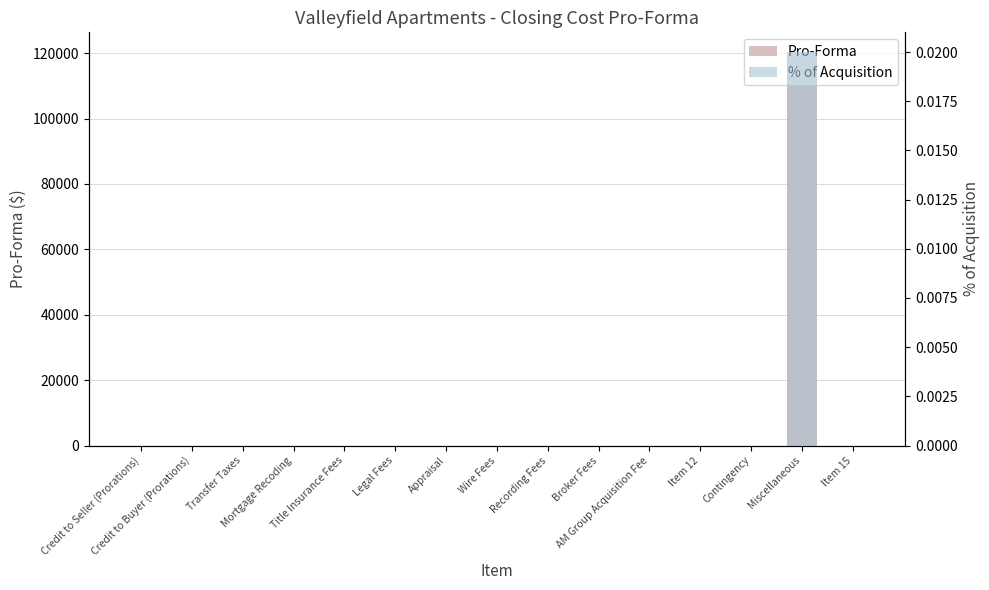

Is the value of Pro-Forma at AM Group Acquisition Fee greater than the value of % of Acquisition at Appraisal?

No